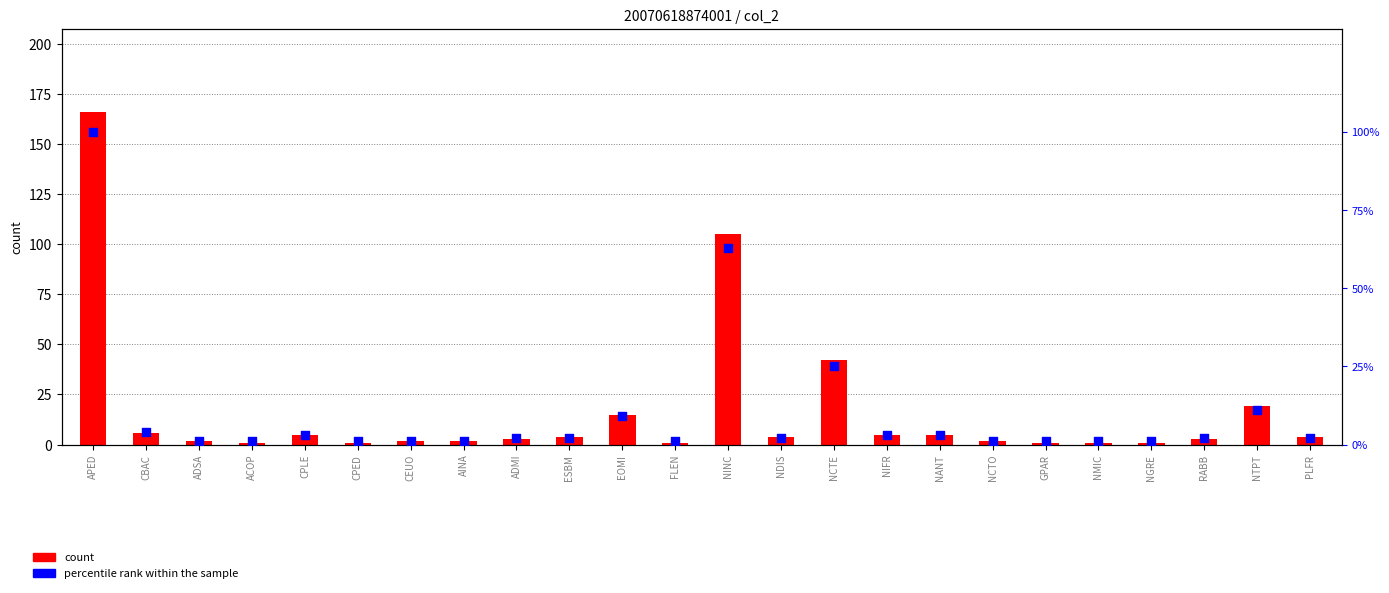

Which series contains the highest Y value?

count